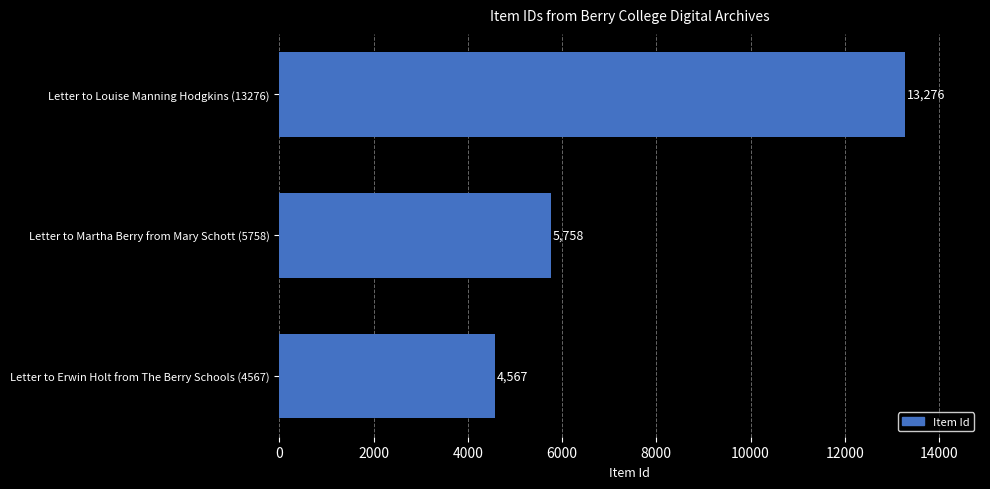

List the labels in order of value, smallest first.

Letter to Erwin Holt from The Berry Schools (4567), Letter to Martha Berry from Mary Schott (5758), Letter to Louise Manning Hodgkins (13276)